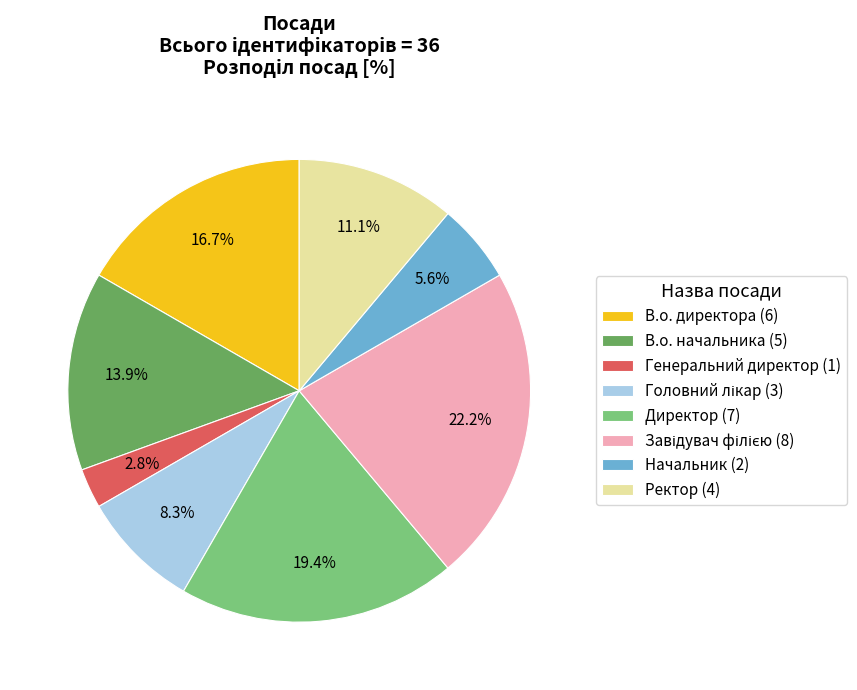

Is there a majority slice in this chart?

No